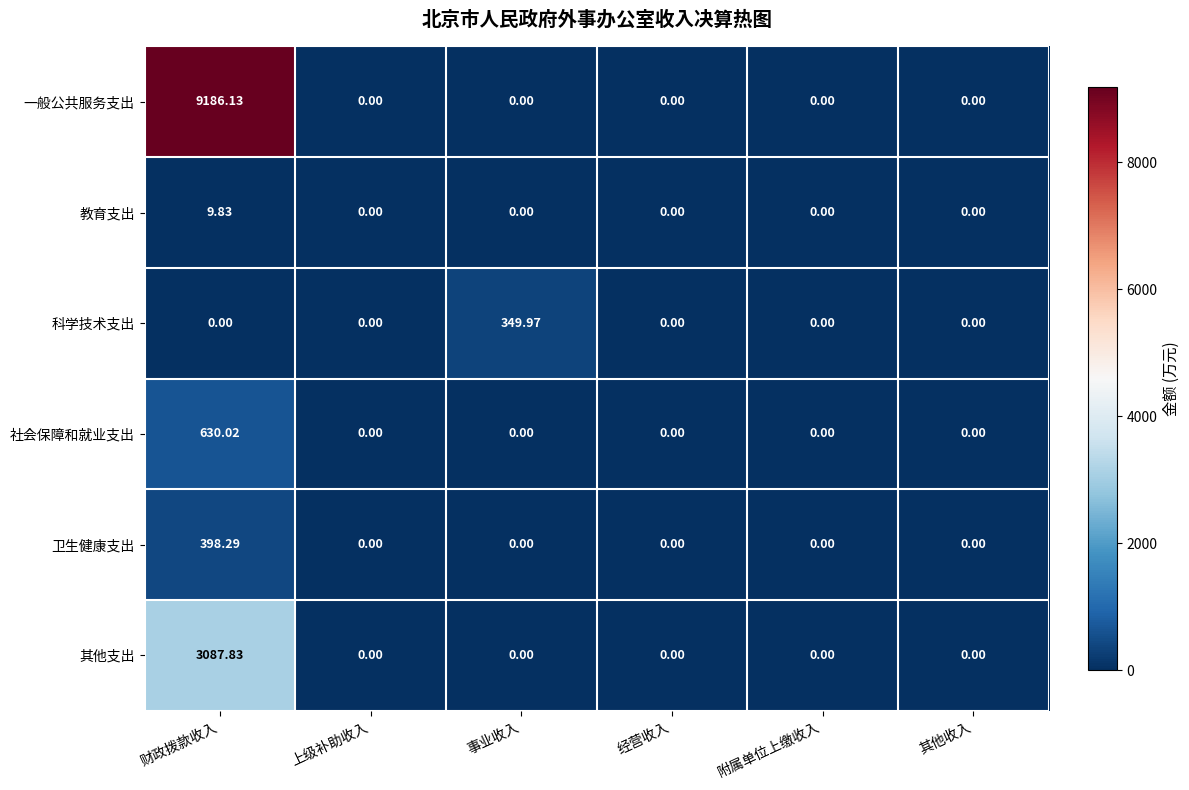

Which series has the widest spread of values?

一般公共服务支出